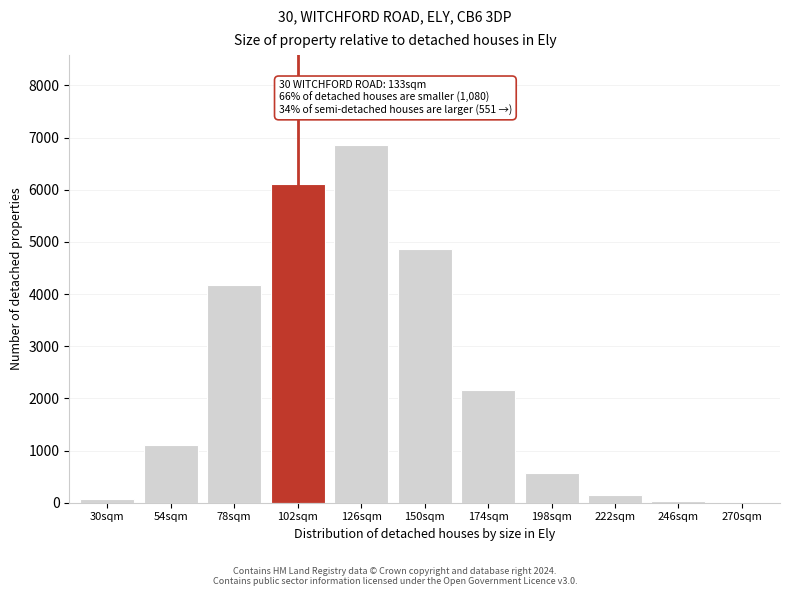

What is the greatest value displayed?

6866